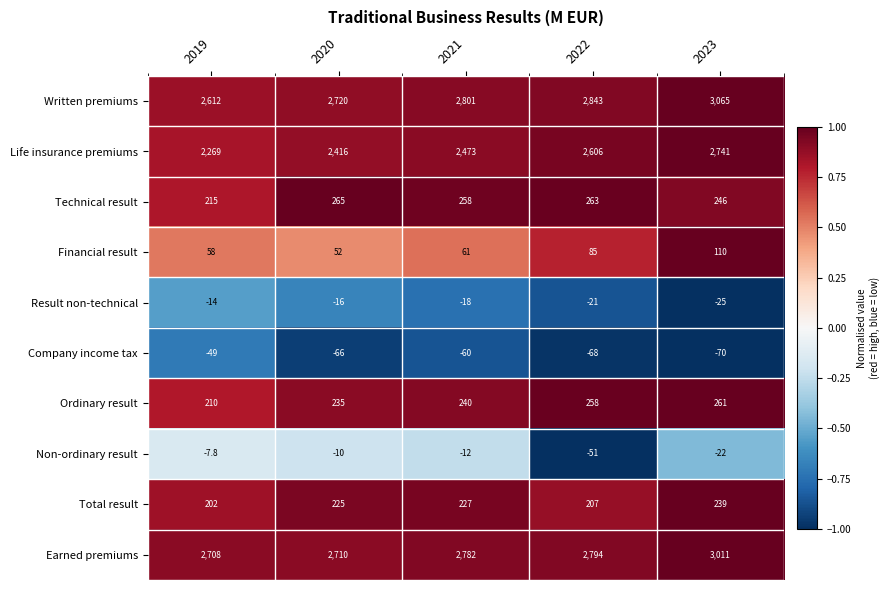

What is the minimum value shown in the chart?

-70.0